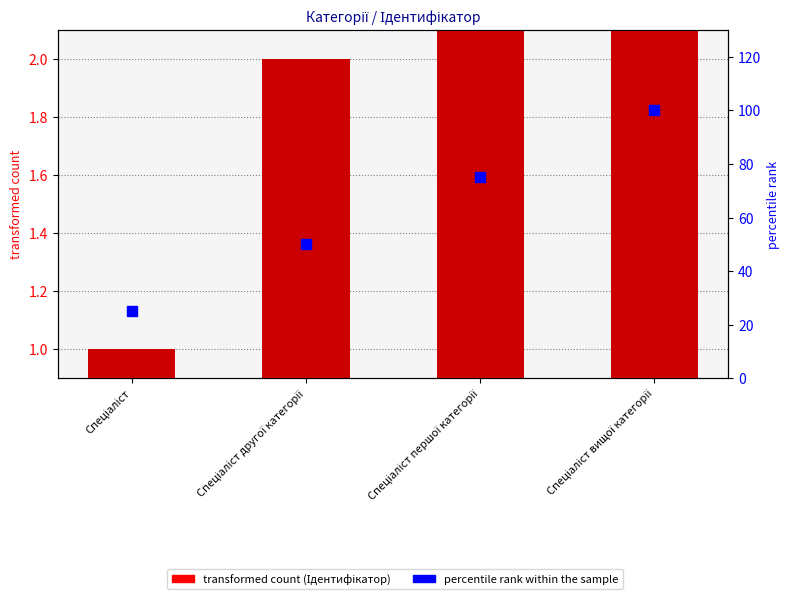

Which series reaches the maximum Y coordinate?

percentile rank